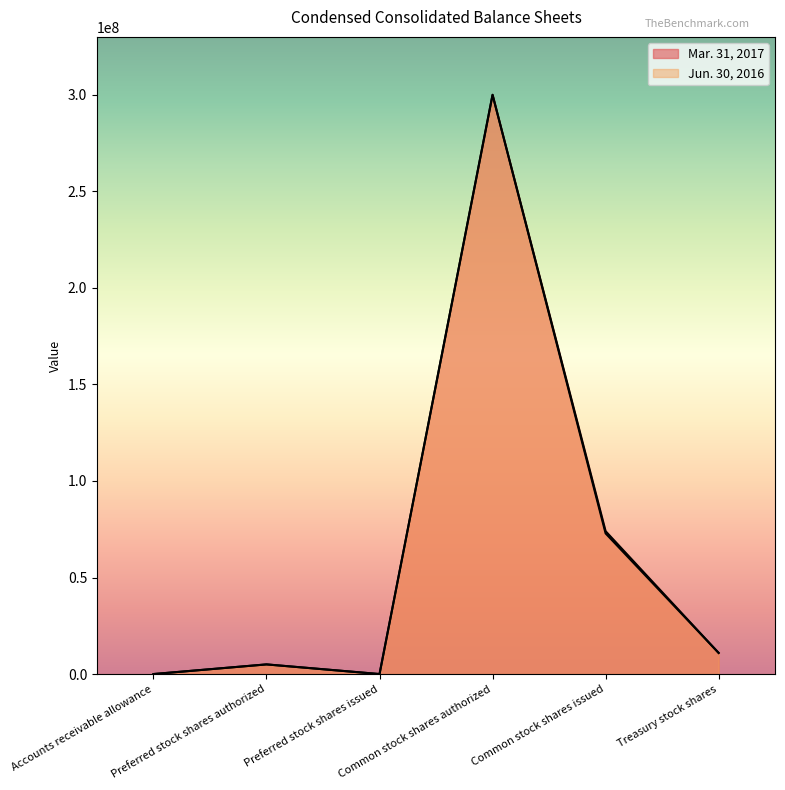

At which label does Mar. 31, 2017 reach its minimum?

Preferred stock shares issued